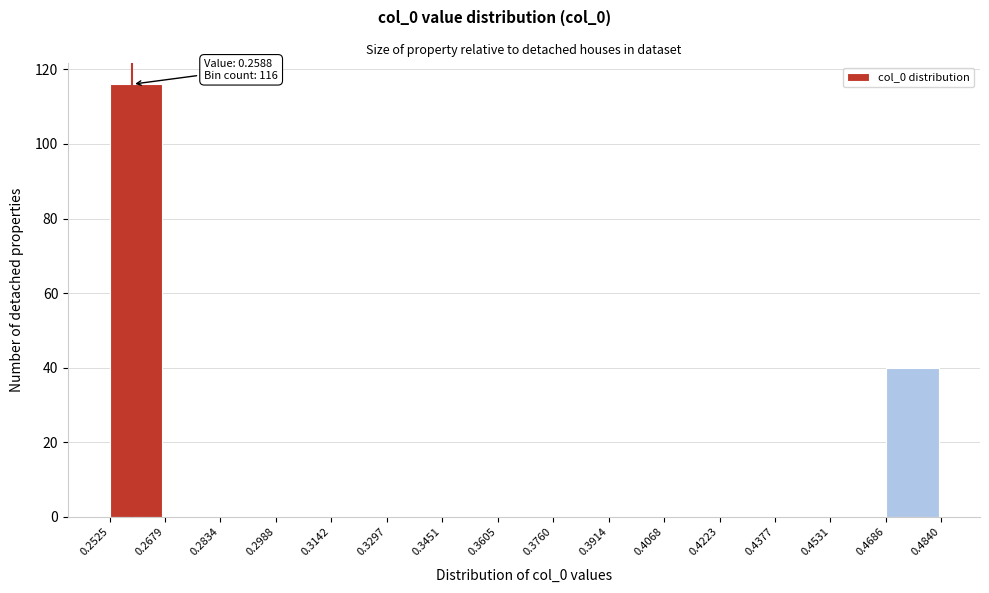

Over which range of the x-axis is the bar tallest?

0.2525 to 0.2679